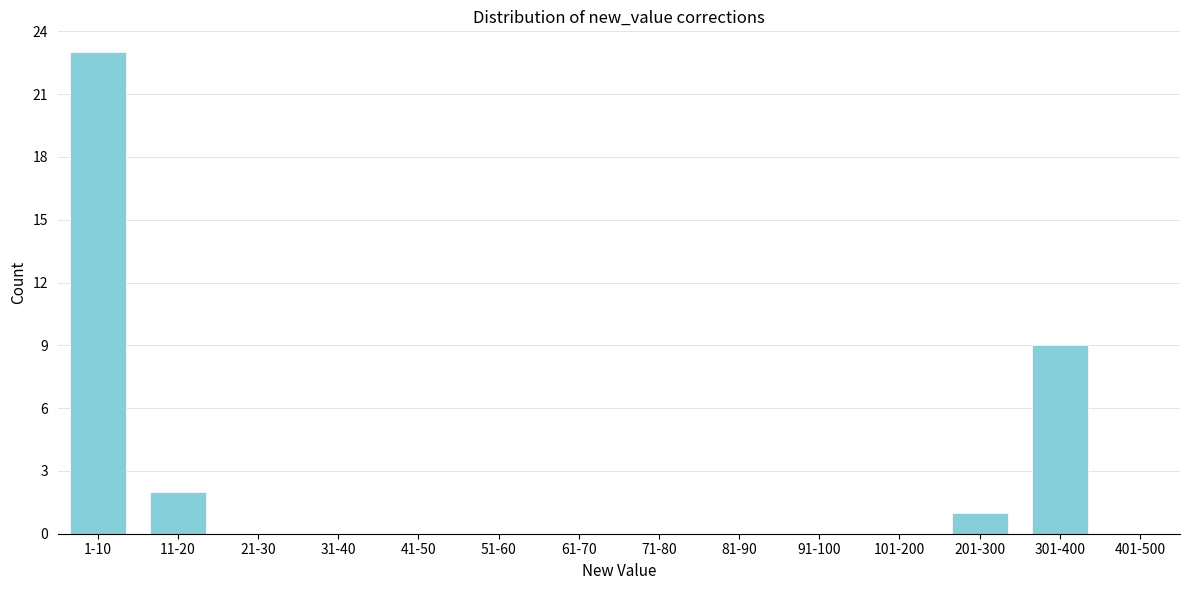

Reading left to right, extract all data points from this chart.

1-10=23	11-20=2	21-30=0	31-40=0	41-50=0	51-60=0	61-70=0	71-80=0	81-90=0	91-100=0	101-200=0	201-300=1	301-400=9	401-500=0